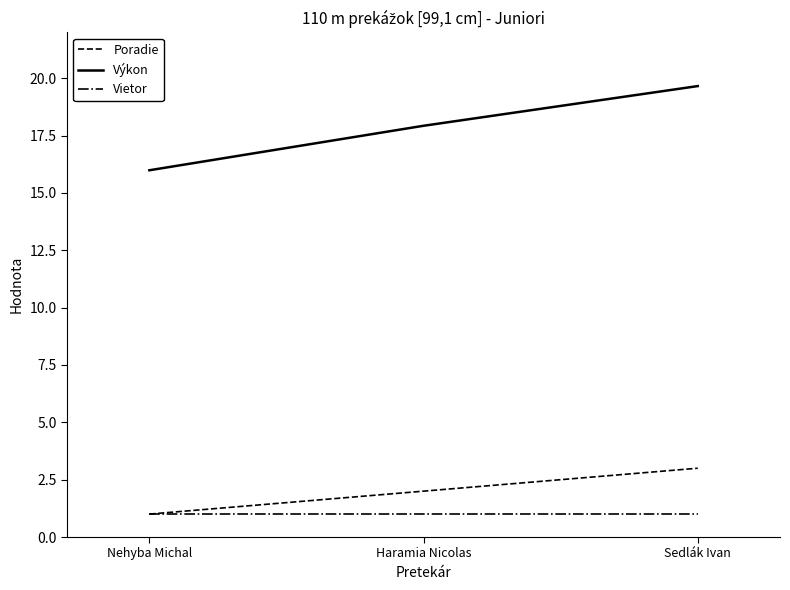

What is the spread (max minus min) of values at Haramia Nicolas?

16.9